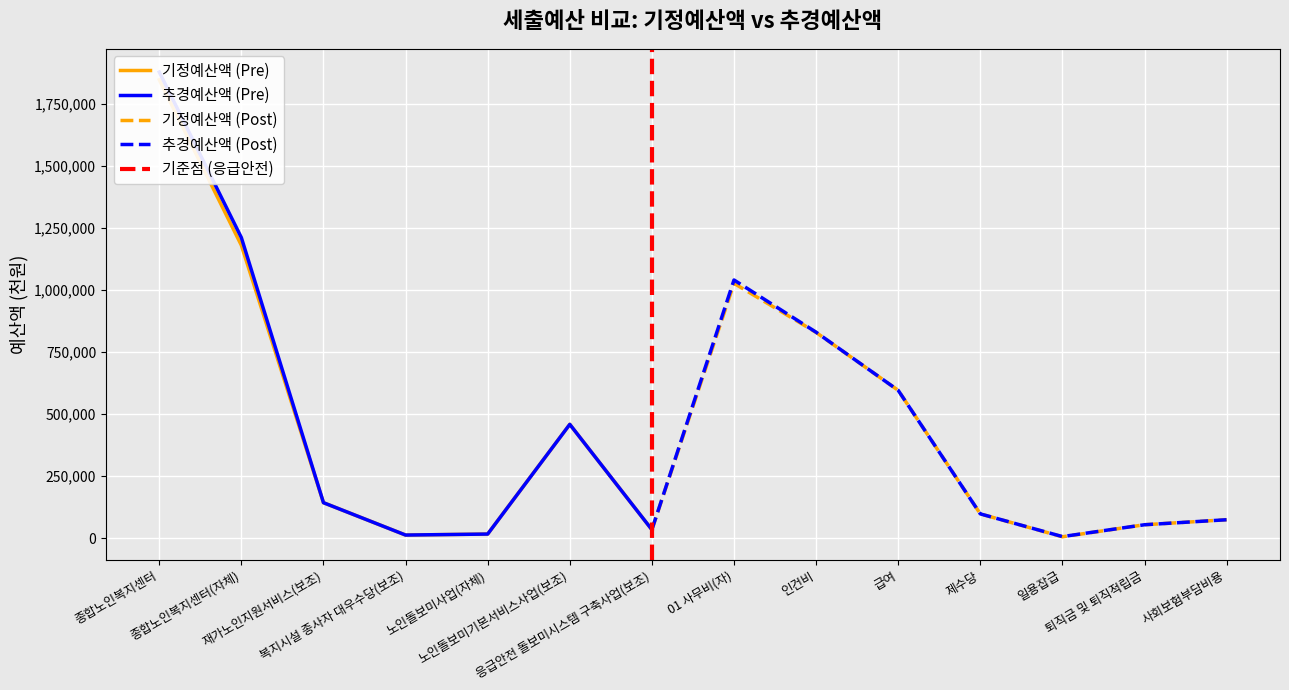

How many categories are shown in the chart?

14